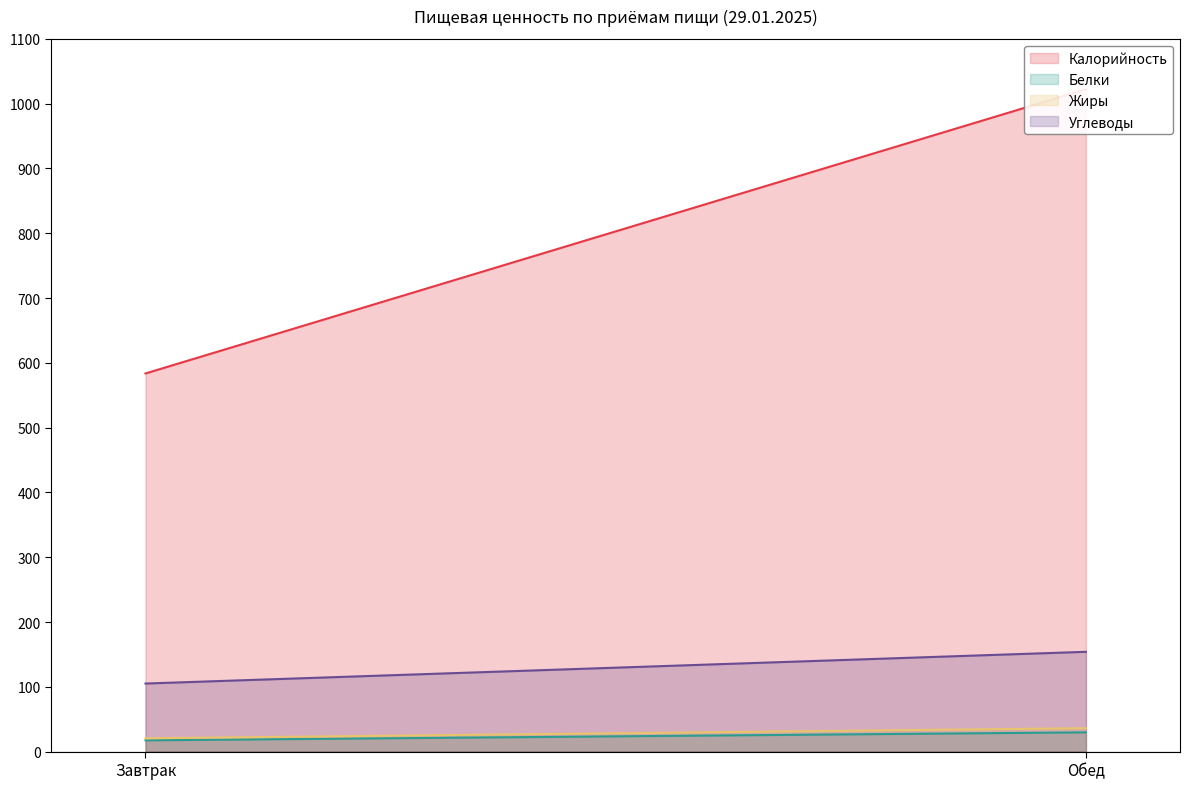

Which category has the highest value across all series?

Обед